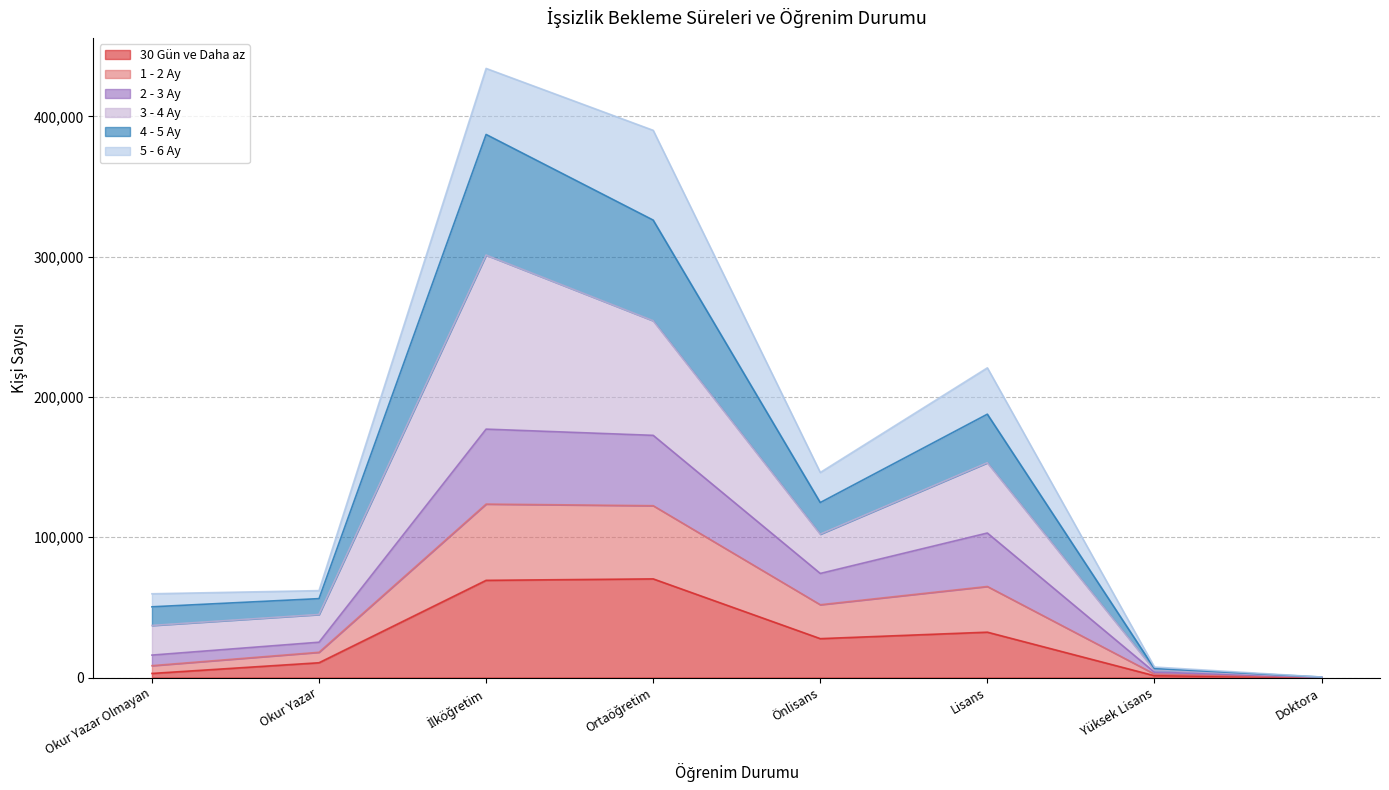

What is the total value across all series at Lisans?

220770